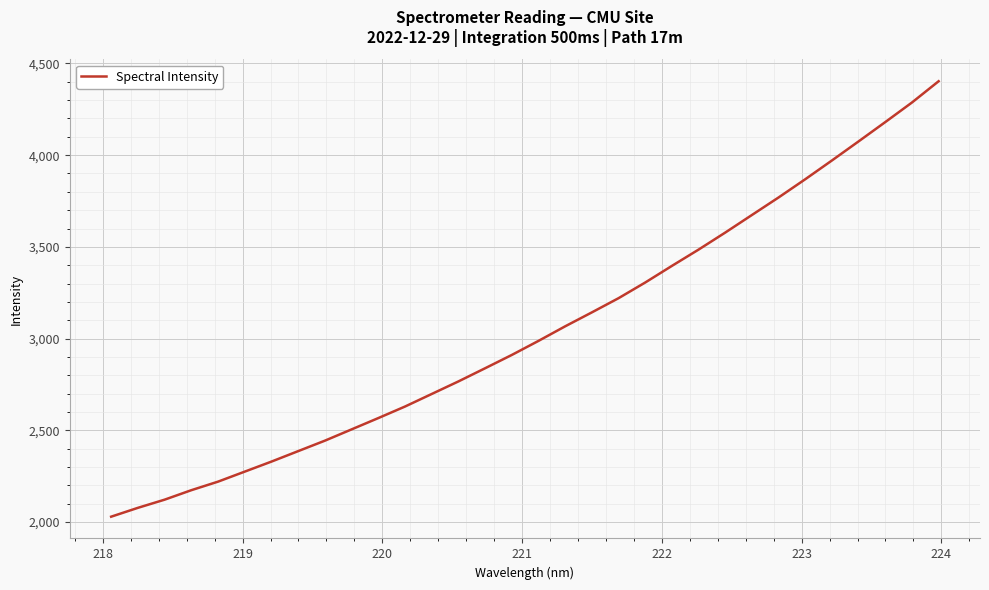

What is the maximum value shown in the chart?

4402.8